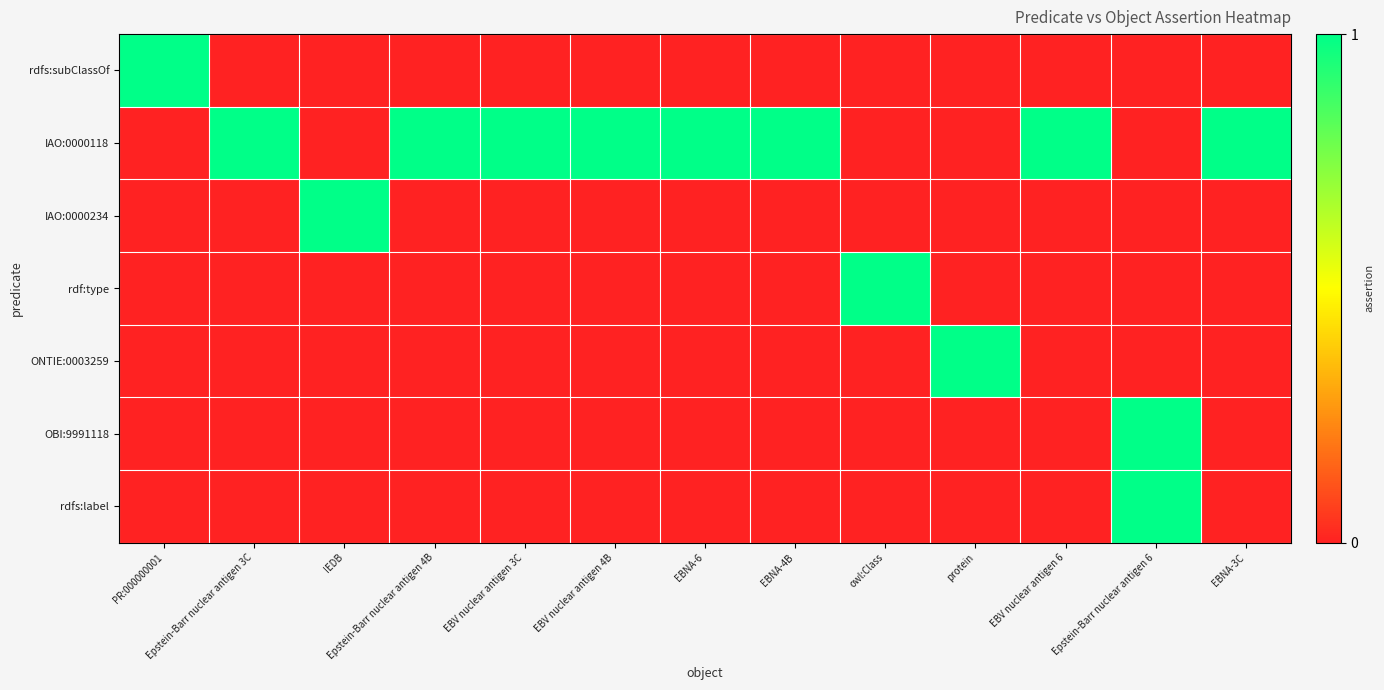

Which series changed the most between Epstein-Barr nuclear antigen 3C and Epstein-Barr nuclear antigen 6?

IAO:0000118